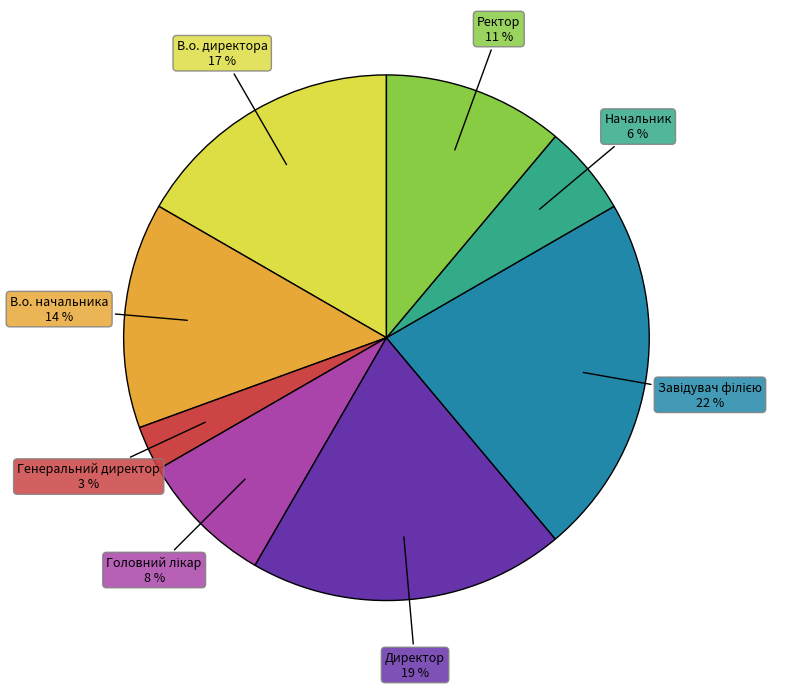

To the nearest percent, what is the difference between the largest and smallest slice percentages?

19%